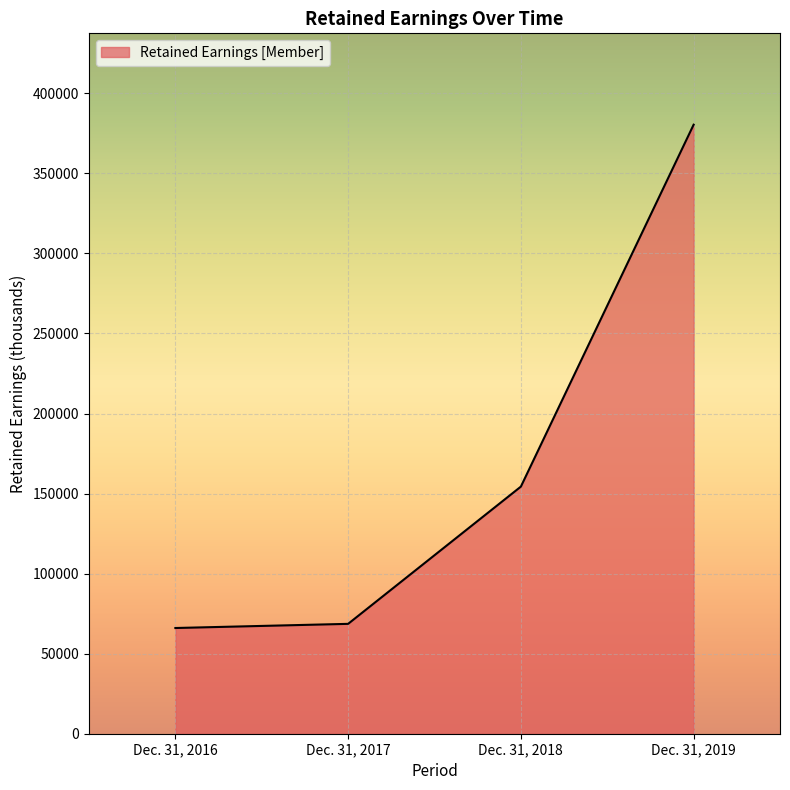

What is the average value?

167347